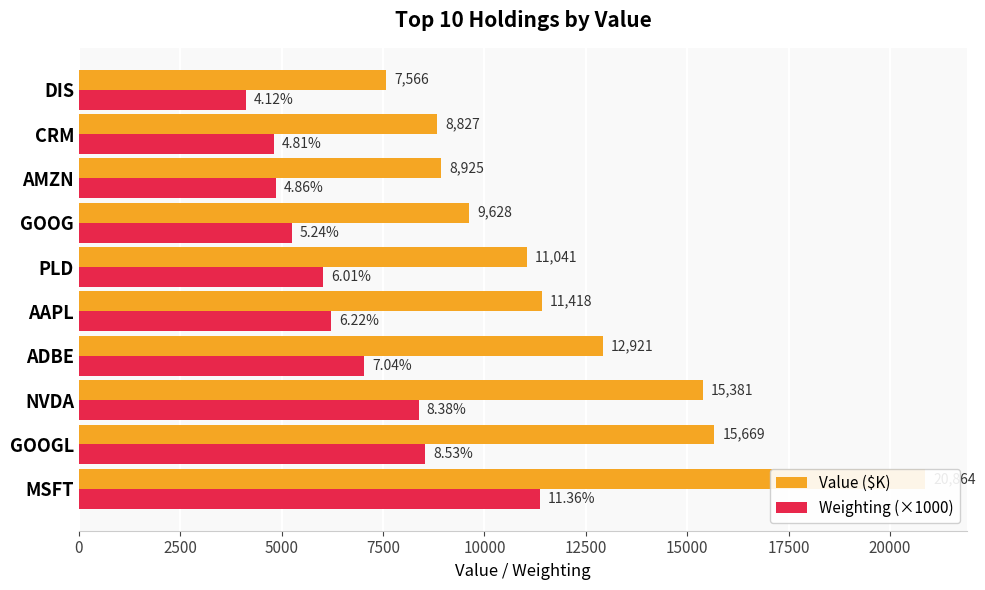

Reading left to right, transcribe all the data shown in this chart.

Value ($K): 20864	15669	15381	12921	11418	11041	9628	8925	8827	7566
Weighting (×1000): 11361	8532	8376	7036	6218	6012	5243	4860	4807	4120